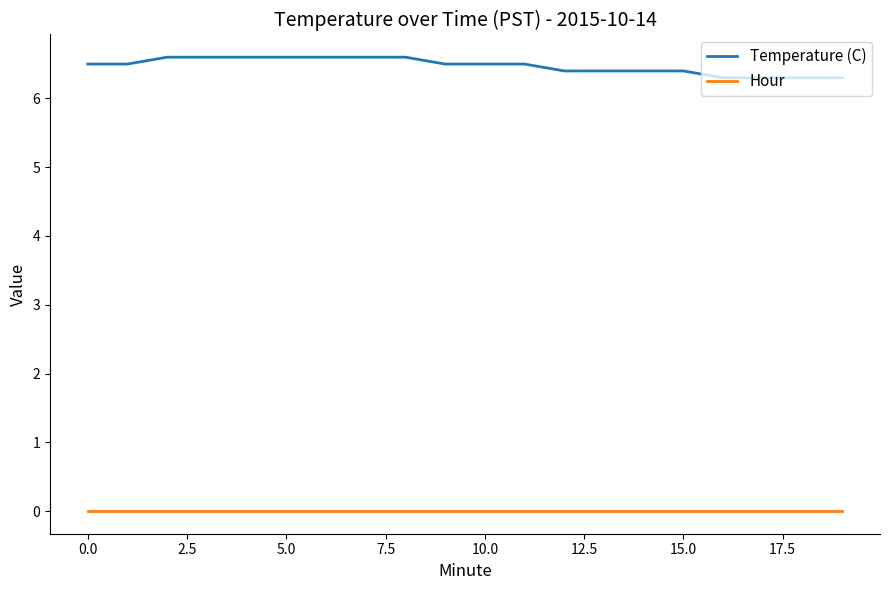

List the series in order of their peak value, highest first.

Temperature (C), Hour